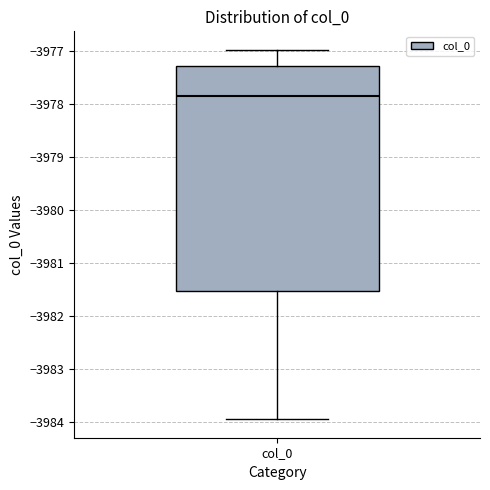

Where is the upper edge of the box for col_0 on the y-axis? The values are not printed on the chart, so give them approximately, as read against the axis.

-3977.3